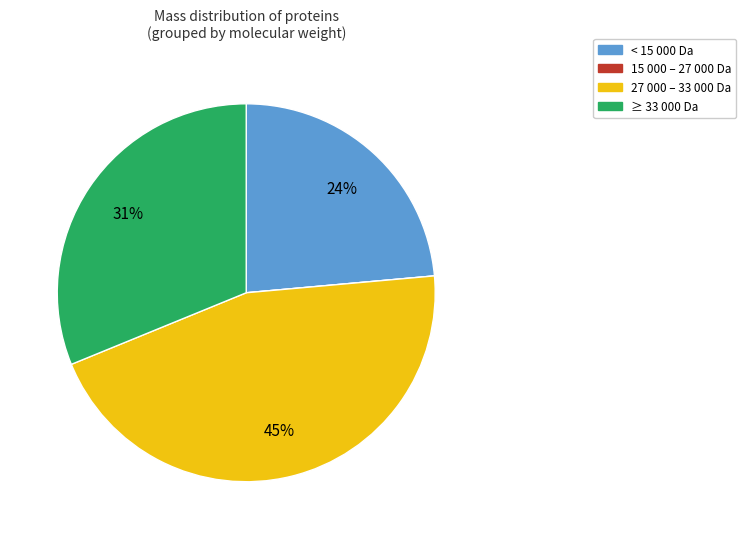

To the nearest percent, what is the difference between the largest and smallest slice percentages?

45%